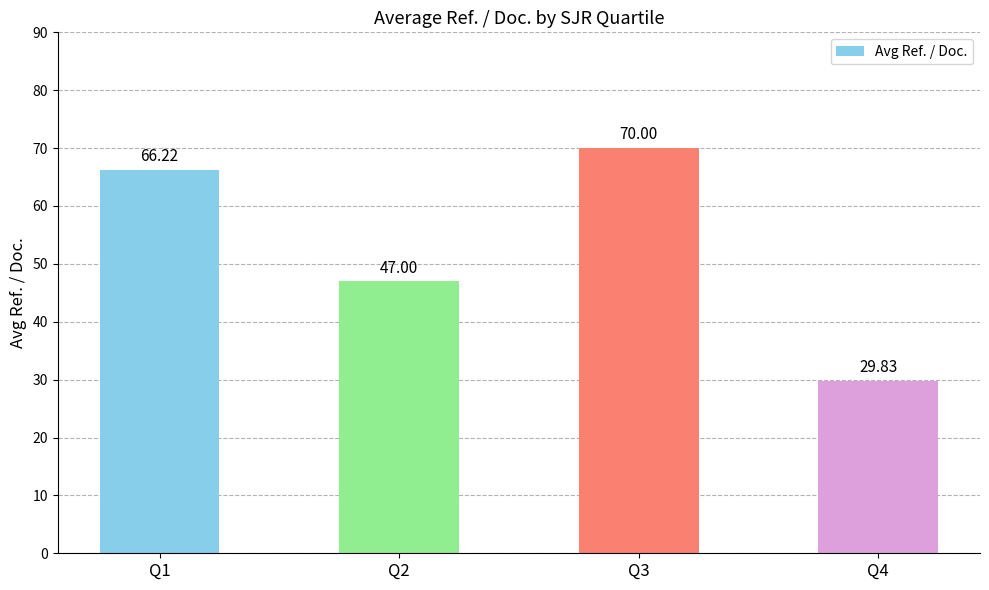

Reading right to left, extract all data points from this chart.

29.8	70.0	47.0	66.2